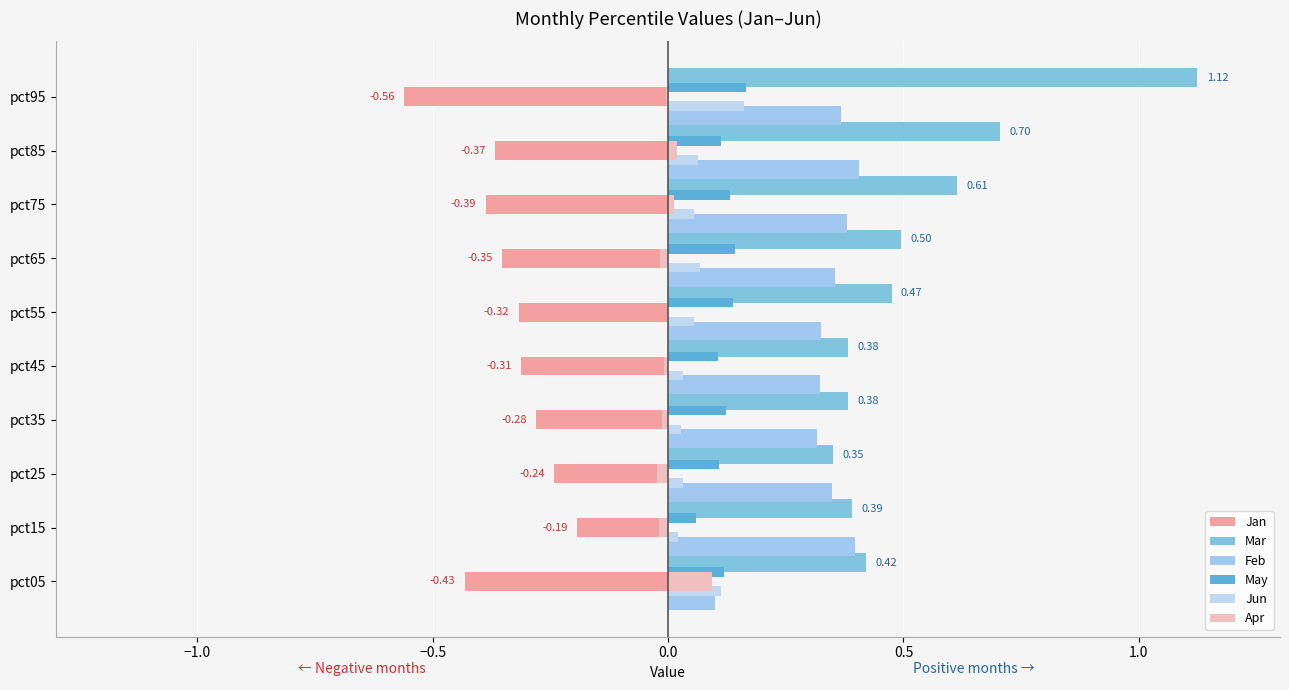

Which series has the widest spread of values?

Mar